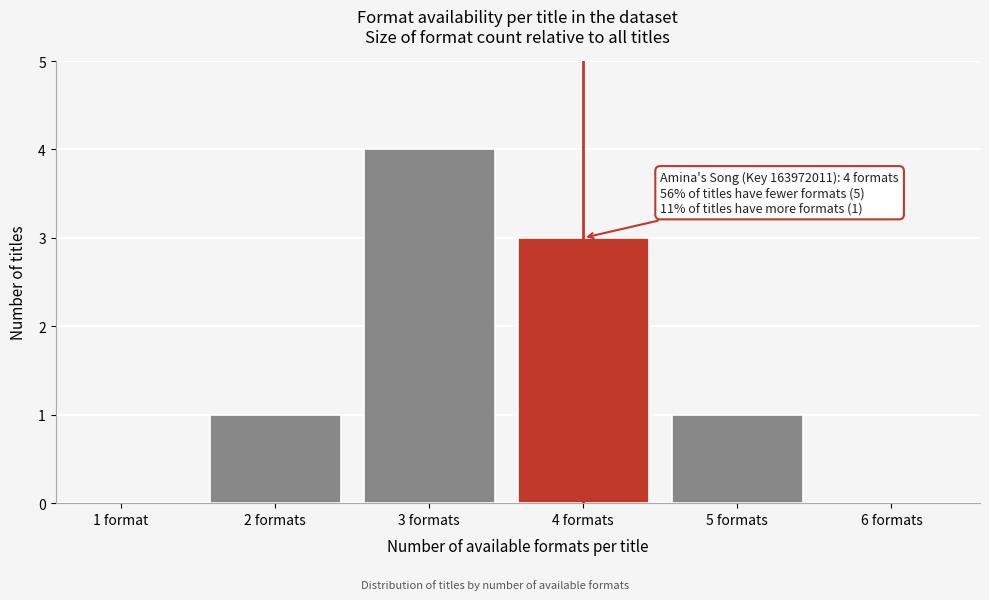

Reading left to right, extract all data points from this chart.

1 format=0	2 formats=1	3 formats=4	4 formats=3	5 formats=1	6 formats=0